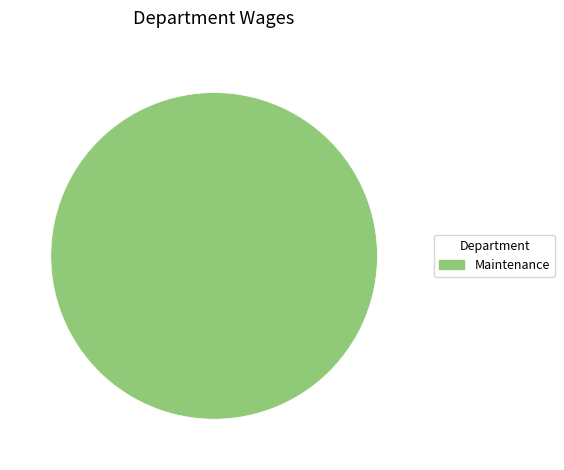

Rank the categories by value from lowest to highest.

Maintenance